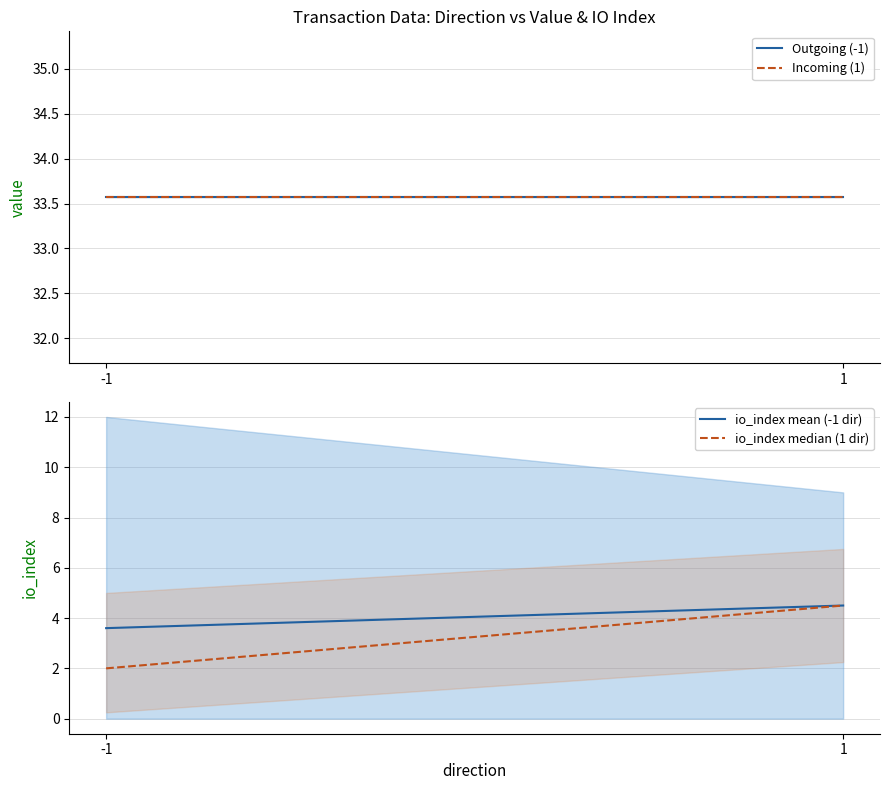

What are all the series names shown in the legend?

Outgoing (-1), Incoming (1), io_index mean (-1 dir), io_index median (1 dir)